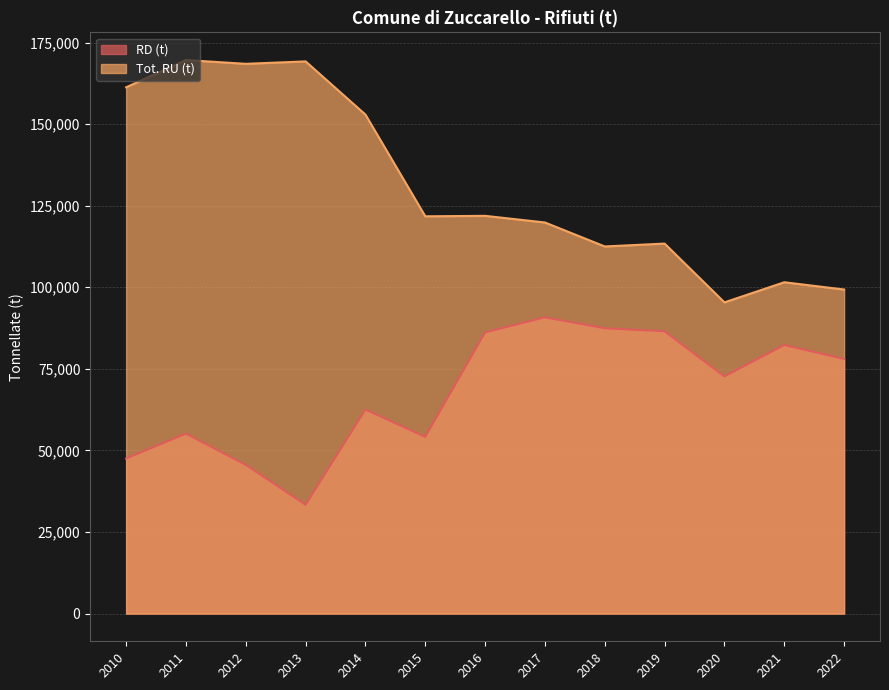

True or false: Tot. RU (t) and RD (t) cross at least once.

False